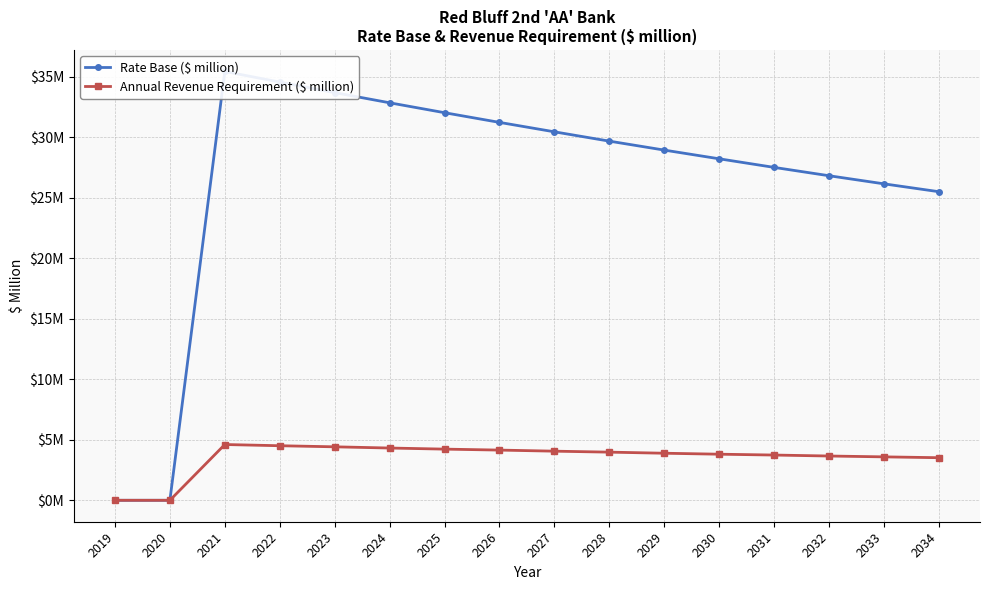

What are all the series names shown in the legend?

Rate Base ($ million), Annual Revenue Requirement ($ million)